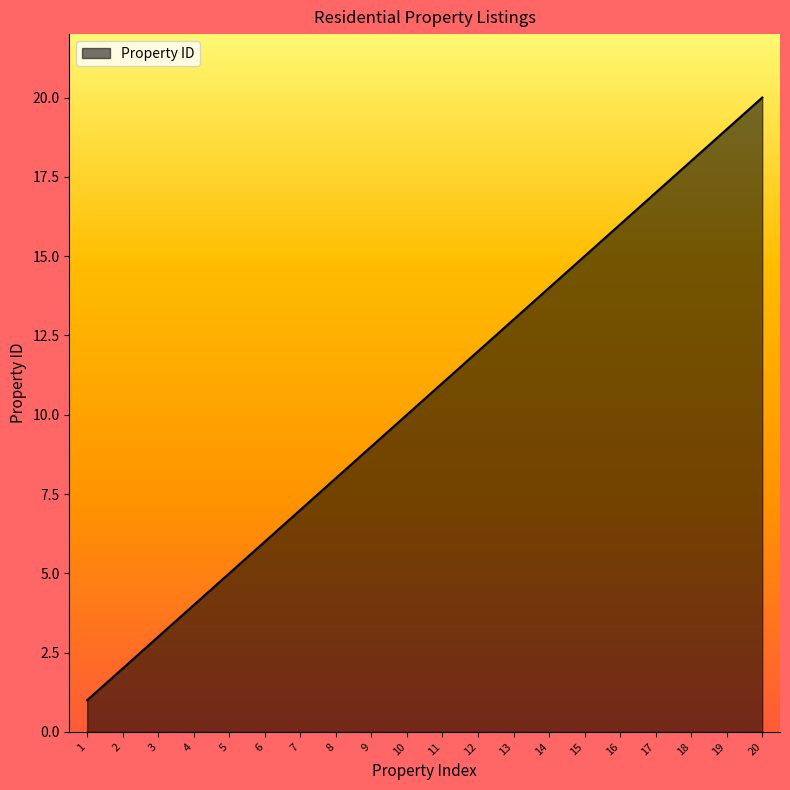

List the labels in order of value, smallest first.

1, 2, 3, 4, 5, 6, 7, 8, 9, 10, 11, 12, 13, 14, 15, 16, 17, 18, 19, 20